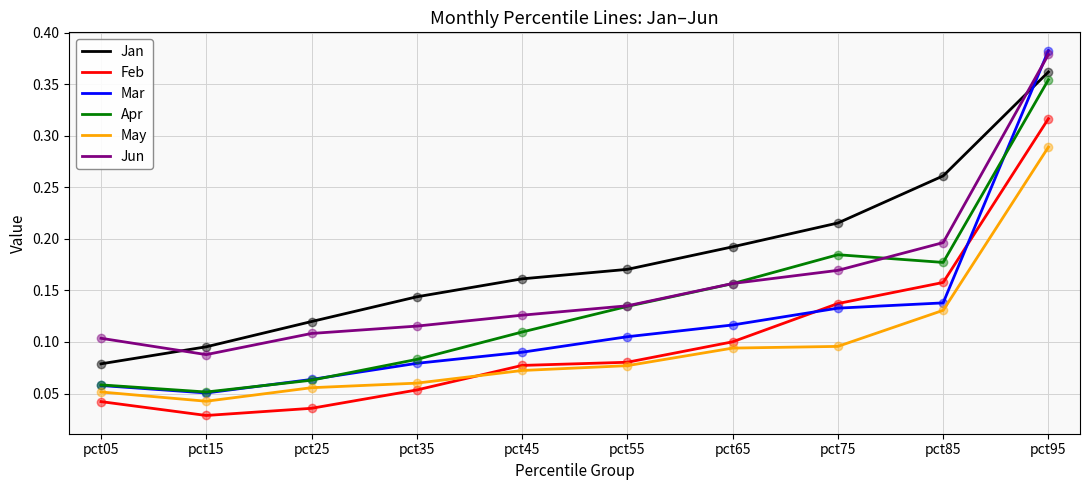

At which label is Feb closest to 0?

pct15